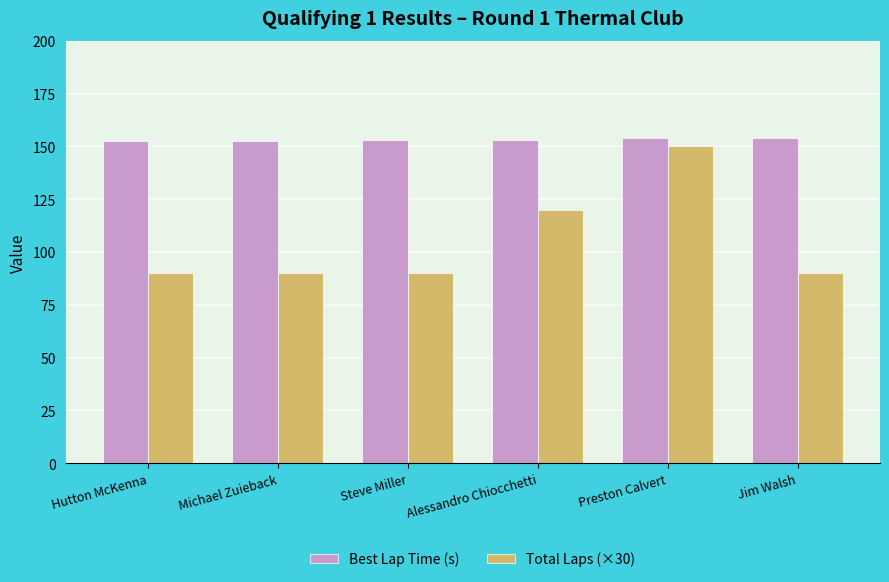

What is the greatest value displayed?

154.1